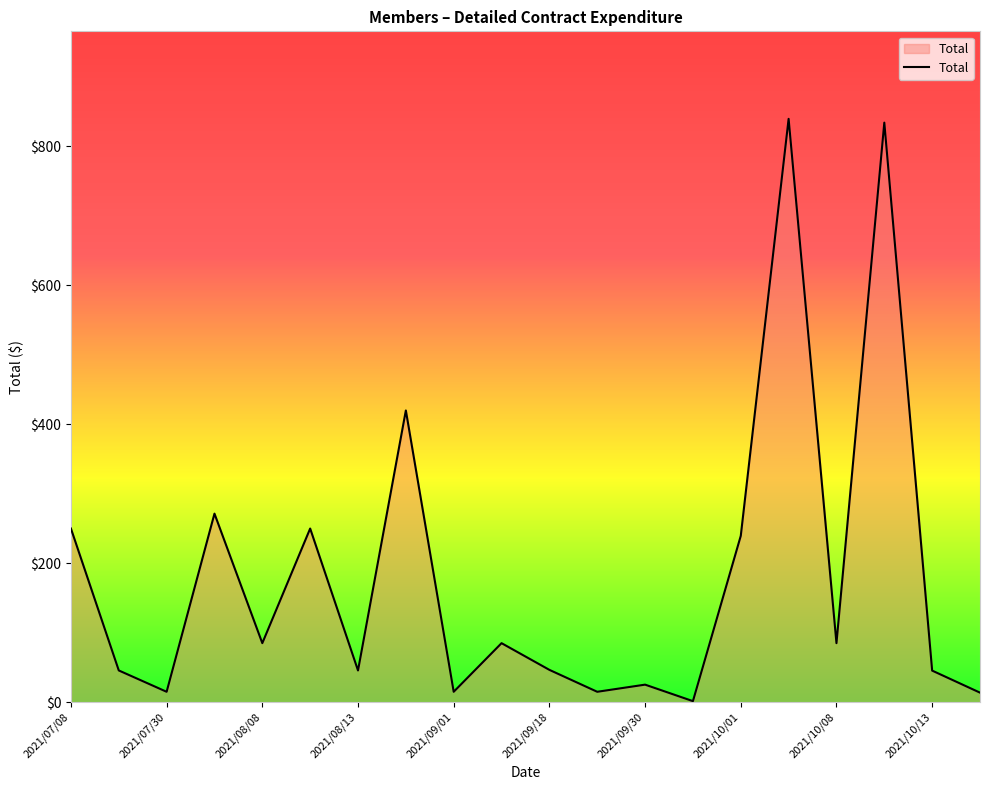

What is the maximum value shown in the chart?

839.8